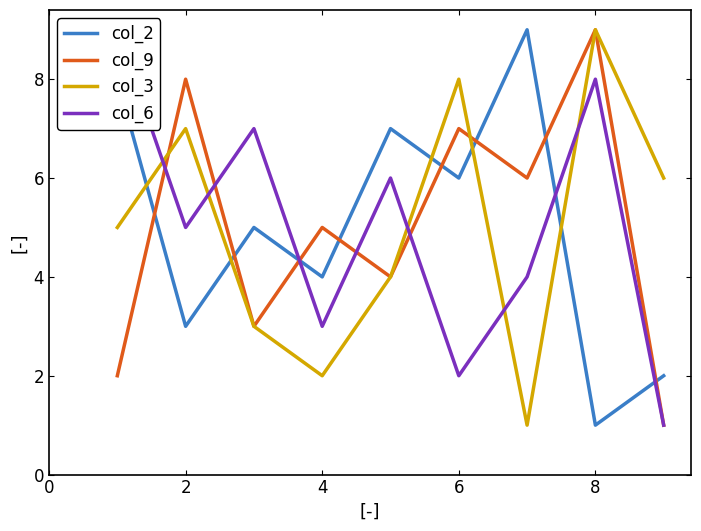

At how many categories does at least one series exceed 4?

9